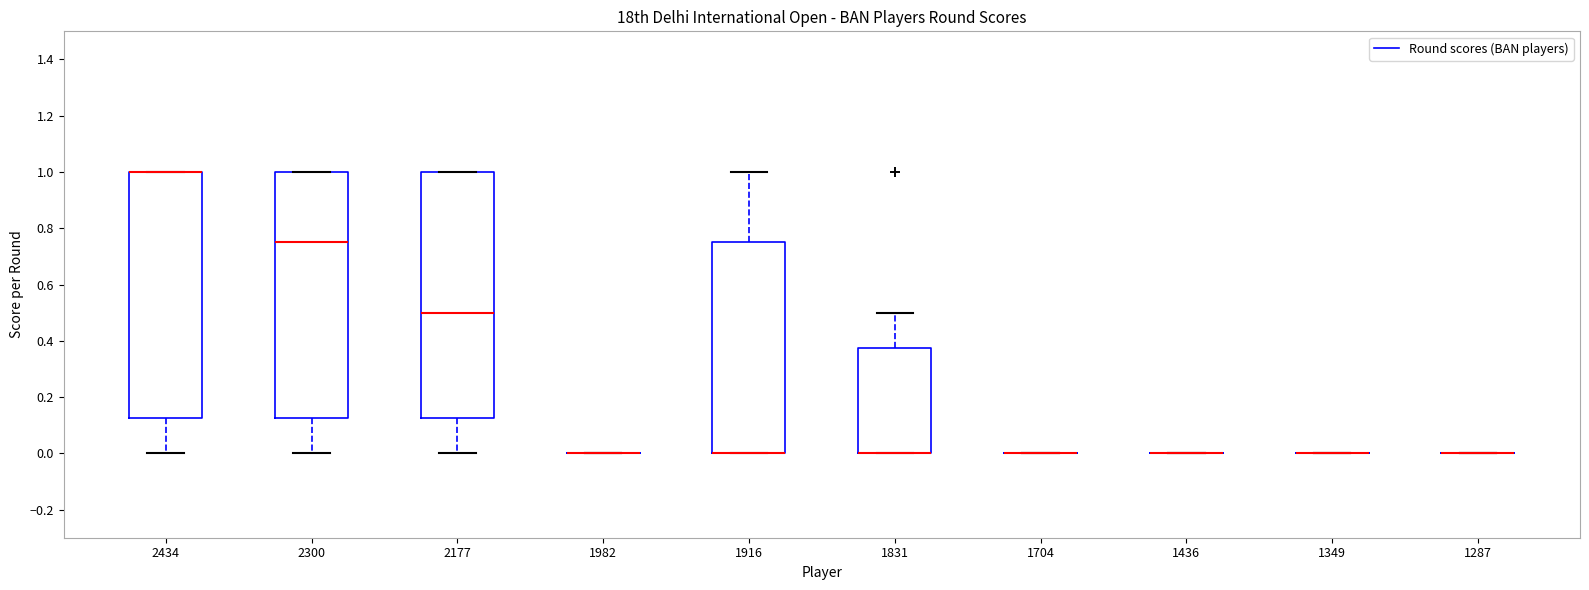

Reading left to right, read every box against the y-axis: the position of its median line, the range the box covers, and the ends of its whiskers. The values are not printed on the chart, so give them approximately, as read against the axis.

2434: median 1.00 (drawn on the box's upper edge), box 0.12 to 1.00, whiskers 0.00 to 1.00
2300: median 0.76, box 0.12 to 1.00, whiskers 0.00 to 1.00
2177: median 0.50, box 0.12 to 1.00, whiskers 0.00 to 1.00
1982: box collapsed to a line at 0.00, whiskers 0.00 to 0.00
1916: median 0.00 (drawn on the box's lower edge), box 0.00 to 0.76, whiskers 0.00 to 1.00
1831: median 0.00 (drawn on the box's lower edge), box 0.00 to 0.38, whiskers 0.00 to 0.50
1704: box collapsed to a line at 0.00, whiskers 0.00 to 0.00
1436: box collapsed to a line at 0.00, whiskers 0.00 to 0.00
1349: box collapsed to a line at 0.00, whiskers 0.00 to 0.00
1287: box collapsed to a line at 0.00, whiskers 0.00 to 0.00